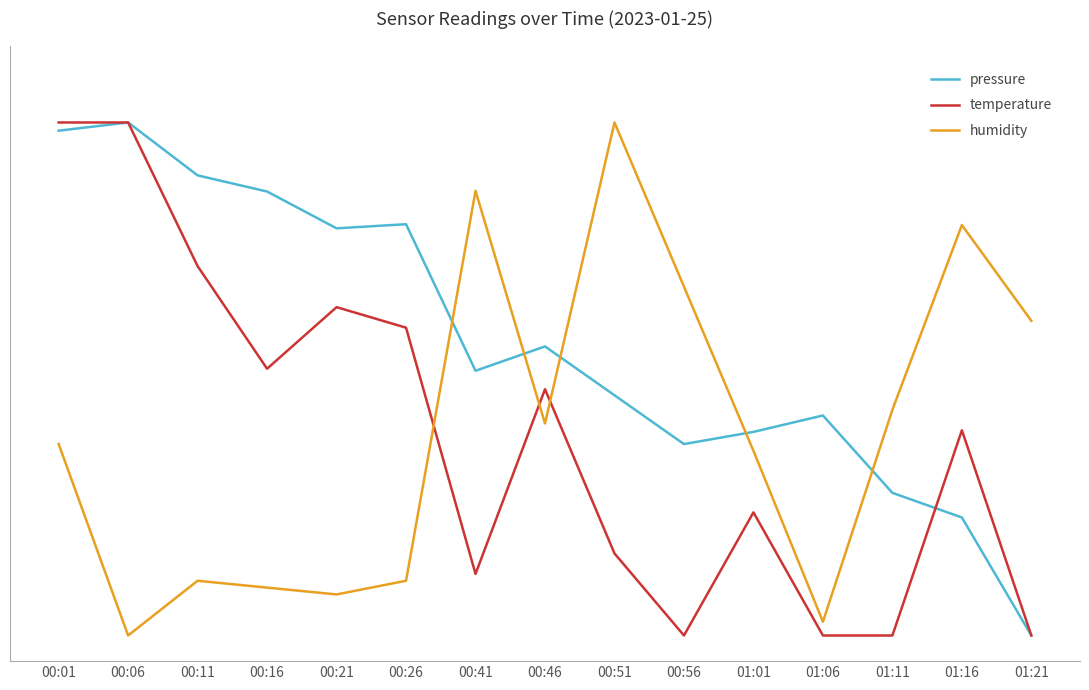

What is the greatest value displayed?

100.0